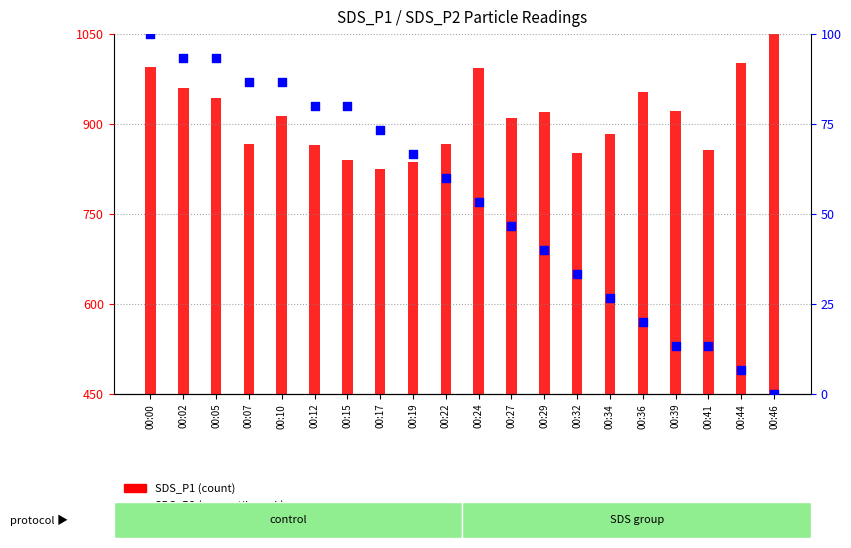

Which series has the largest Y range (max minus min)?

SDS_P1